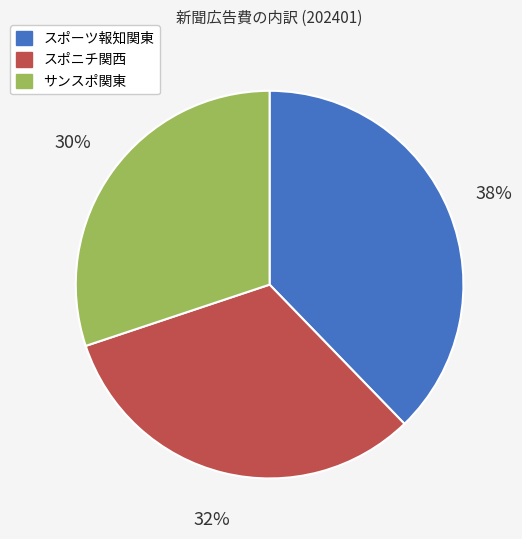

Combined, do スポーツ報知関東 and スポニチ関西 account for over 50%?

Yes